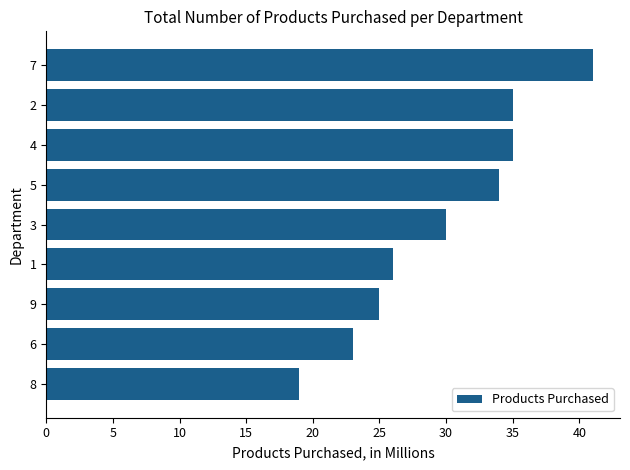

True or false: the data shows 35 at 2.

True